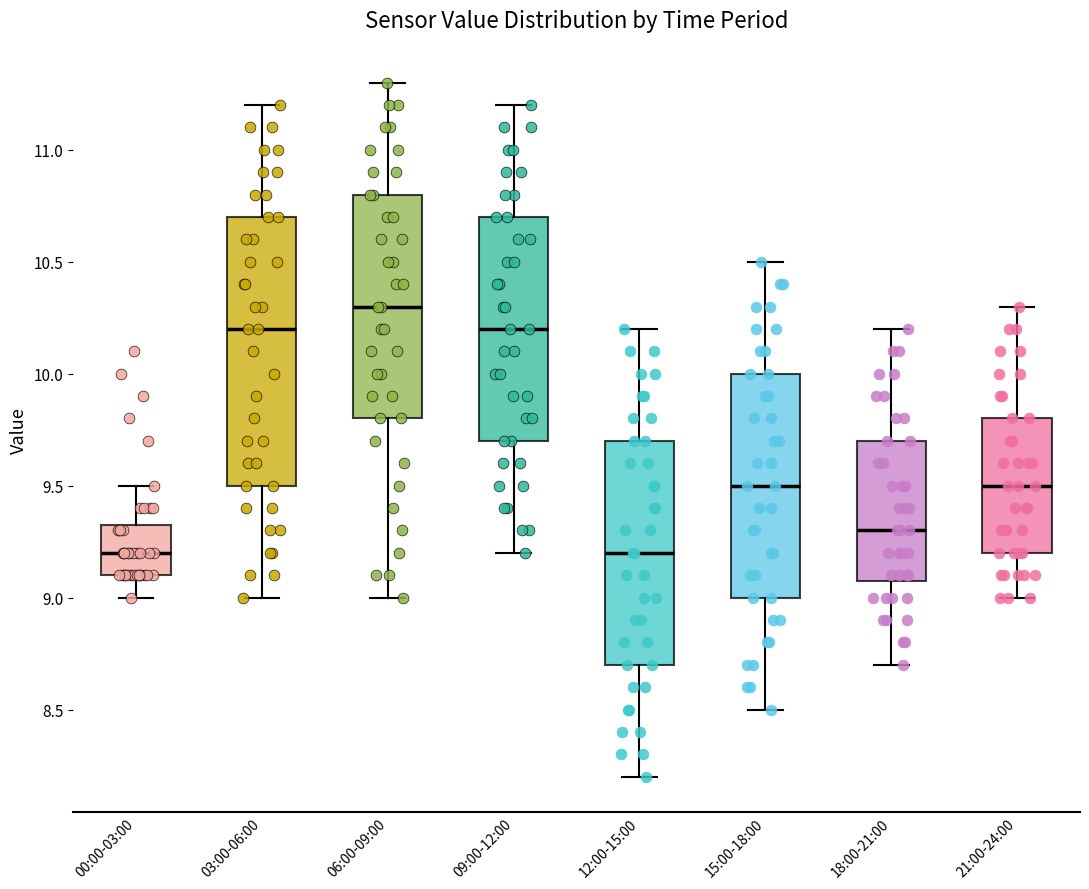

Reading left to right, transcribe this box plot: for each box, give where its median line is, the range the box spans, and where its two whiskers end, as read against the y-axis. The values are not printed on the chart, so give them approximately, as read against the axis.

00:00-03:00: median 9.20, box 9.10 to 9.35, whiskers 9.00 to 9.50
03:00-06:00: median 10.20, box 9.50 to 10.70, whiskers 9.00 to 11.20
06:00-09:00: median 10.30, box 9.80 to 10.80, whiskers 9.00 to 11.30
09:00-12:00: median 10.20, box 9.70 to 10.70, whiskers 9.20 to 11.20
12:00-15:00: median 9.20, box 8.70 to 9.70, whiskers 8.20 to 10.20
15:00-18:00: median 9.50, box 9.00 to 10.00, whiskers 8.50 to 10.50
18:00-21:00: median 9.30, box 9.10 to 9.70, whiskers 8.70 to 10.20
21:00-24:00: median 9.50, box 9.20 to 9.80, whiskers 9.00 to 10.30